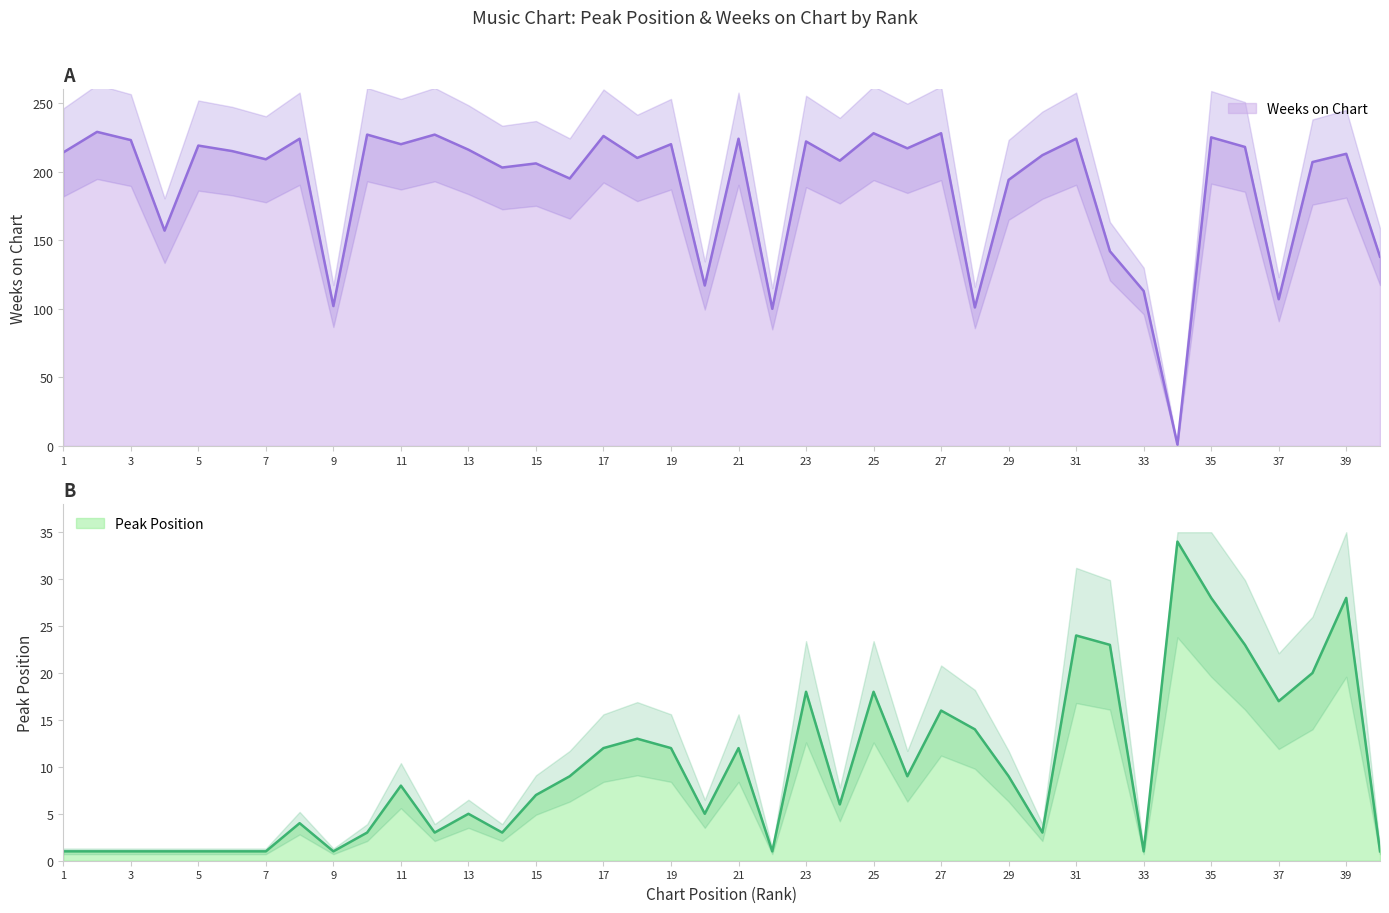

Between which two adjacent categories do Peak Position and Weeks on Chart first intersect?

33 and 34